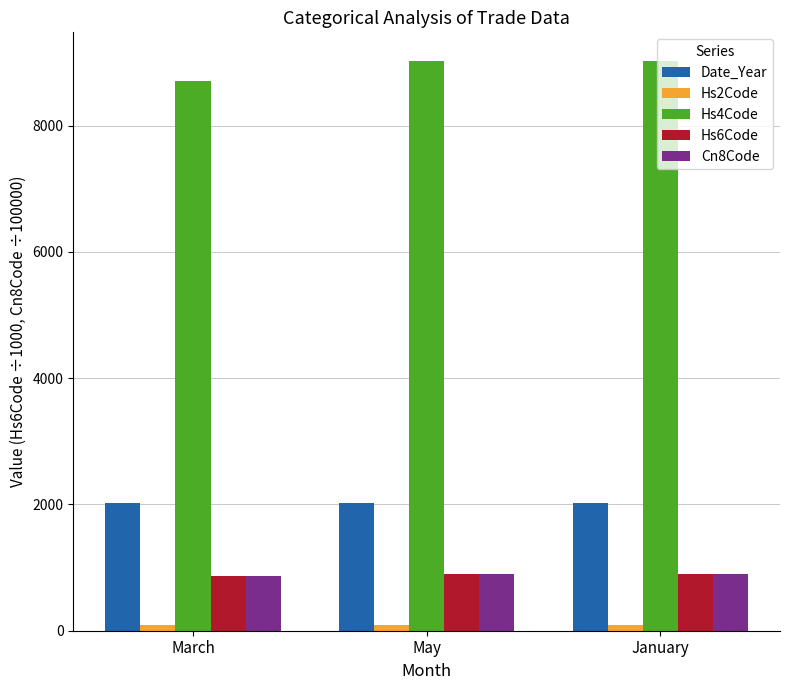

The value of Date_Year at May is 507.1. True or false?

False